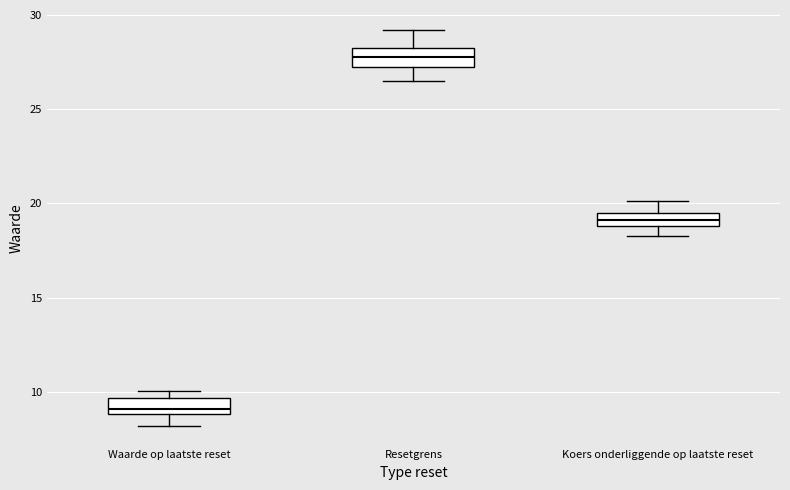

Where does the lower whisker of the box for Koers onderliggende op laatste reset end on the y-axis? The values are not printed on the chart, so give them approximately, as read against the axis.

18.5